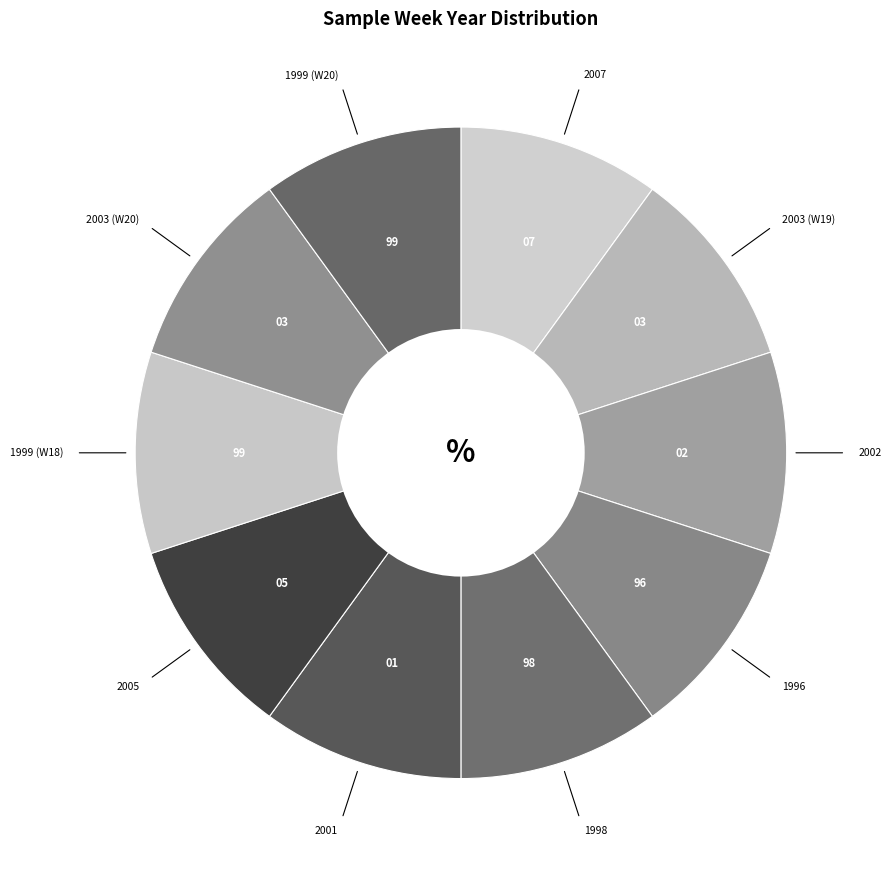

Combined, do 2003 (W20) and 2002 account for over 50%?

No